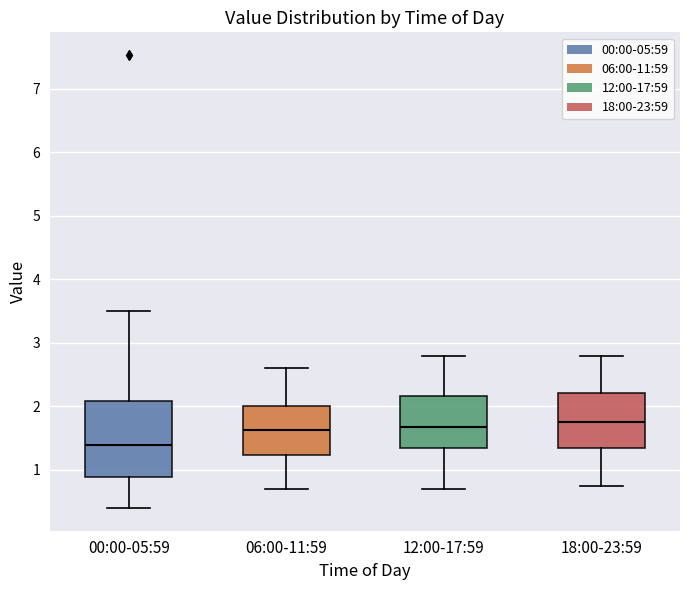

Which box is the tallest, from its lower edge to its upper edge?

00:00-05:59